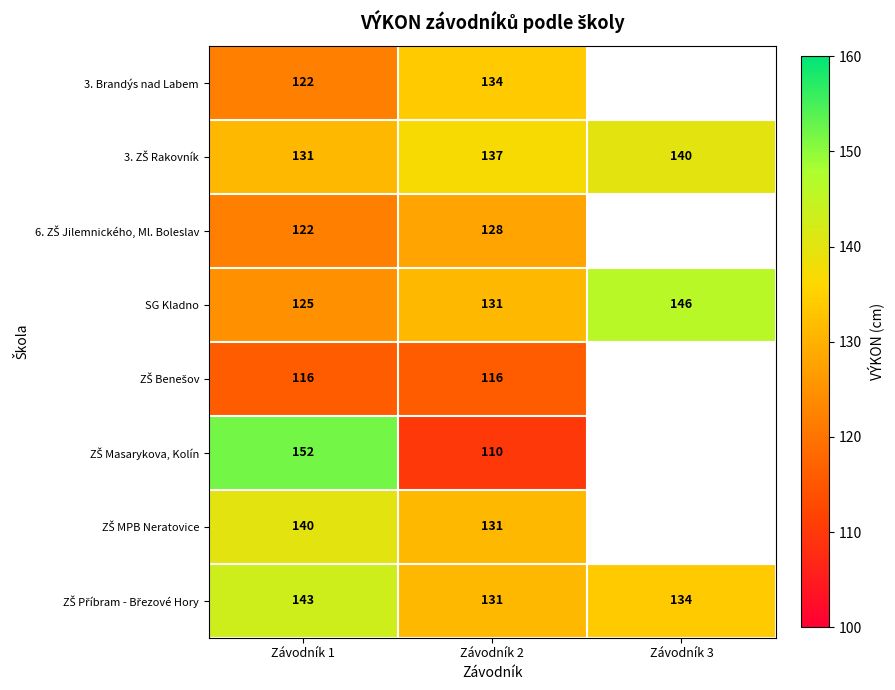

Rank the categories by SG Kladno value from highest to lowest.

Závodník 3, Závodník 2, Závodník 1